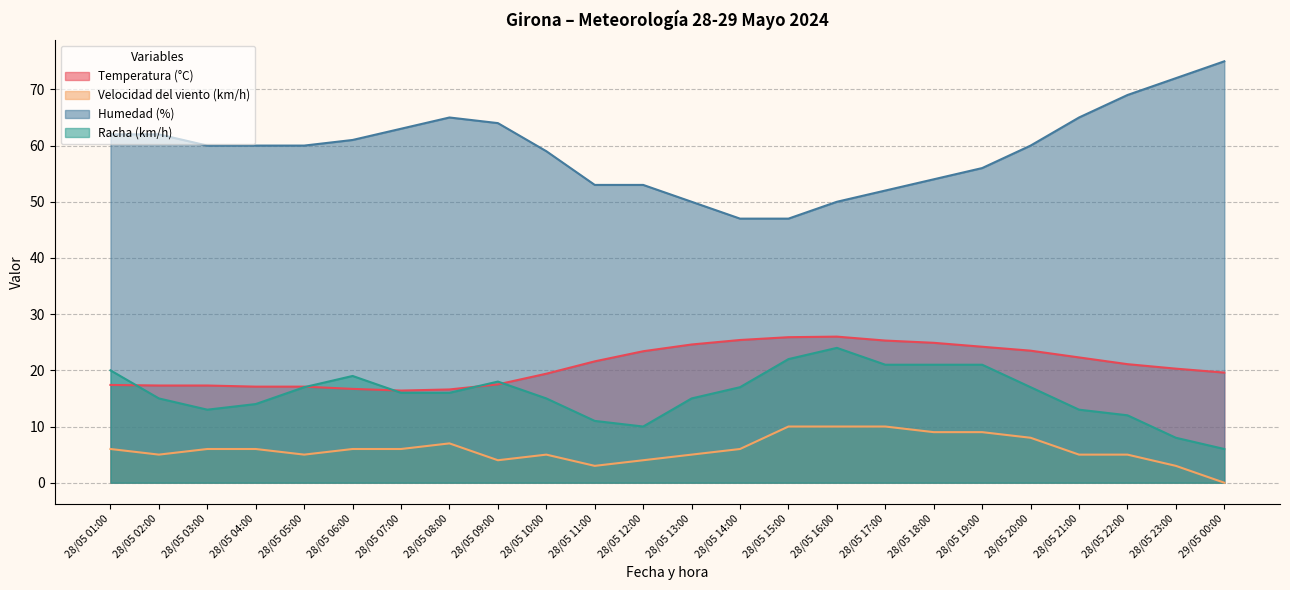

How many categories are shown in the chart?

24